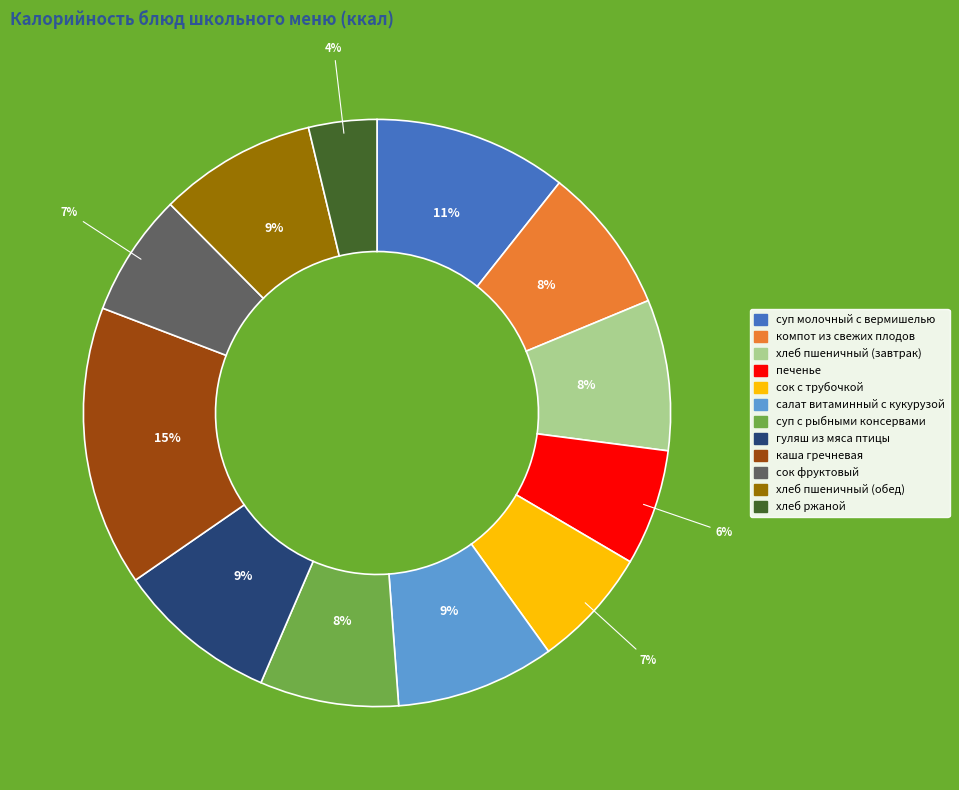

Do каша гречневая and печенье together represent more than half of the pie?

No